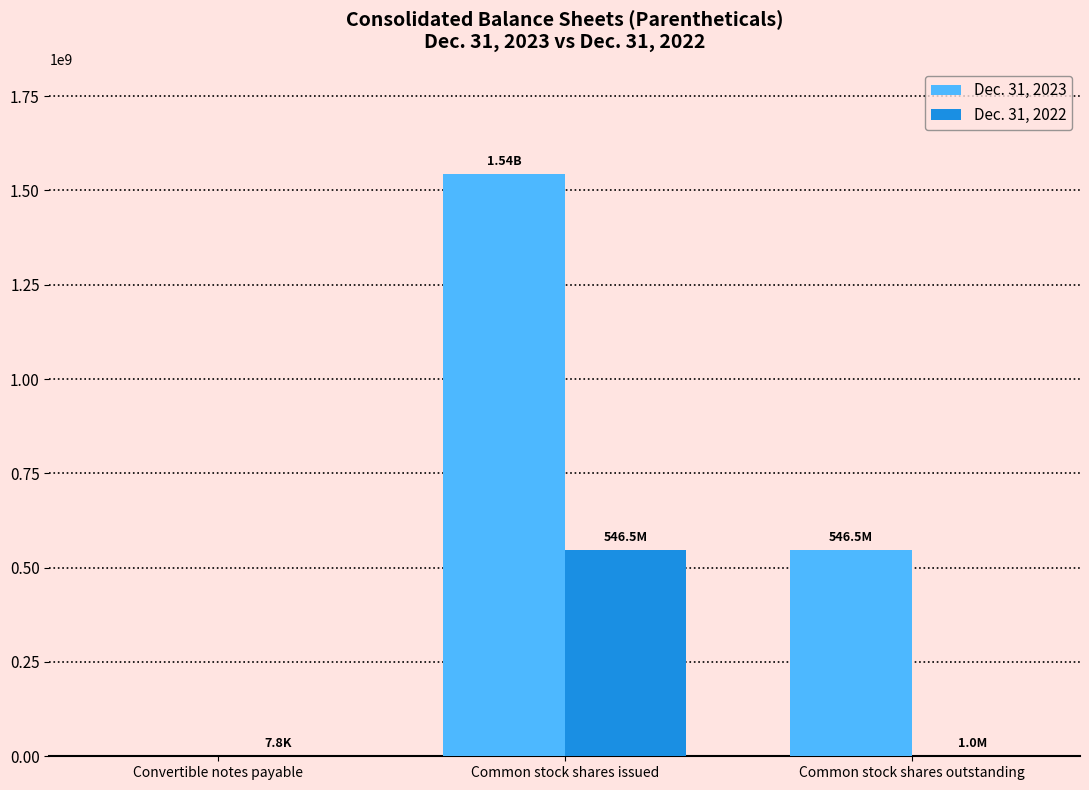

At which category is the sum across all series the highest?

Common stock shares issued